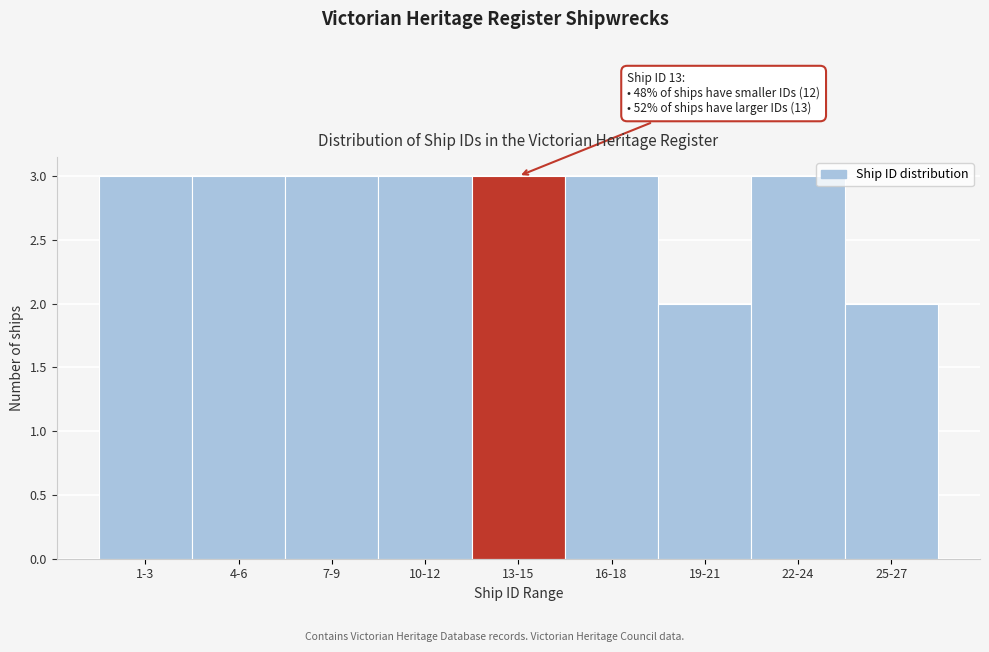

Reading right to left, what are all the values shown in this chart?

25-27=2	22-24=3	19-21=2	16-18=3	13-15=3	10-12=3	7-9=3	4-6=3	1-3=3